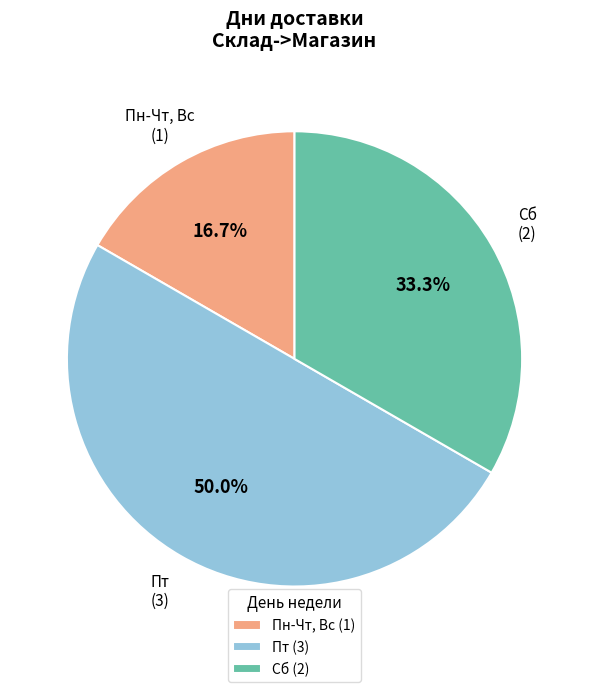

What is the ratio of the value at Пн-Чт, Вс (1) to the value at Пт (3)?

0.3